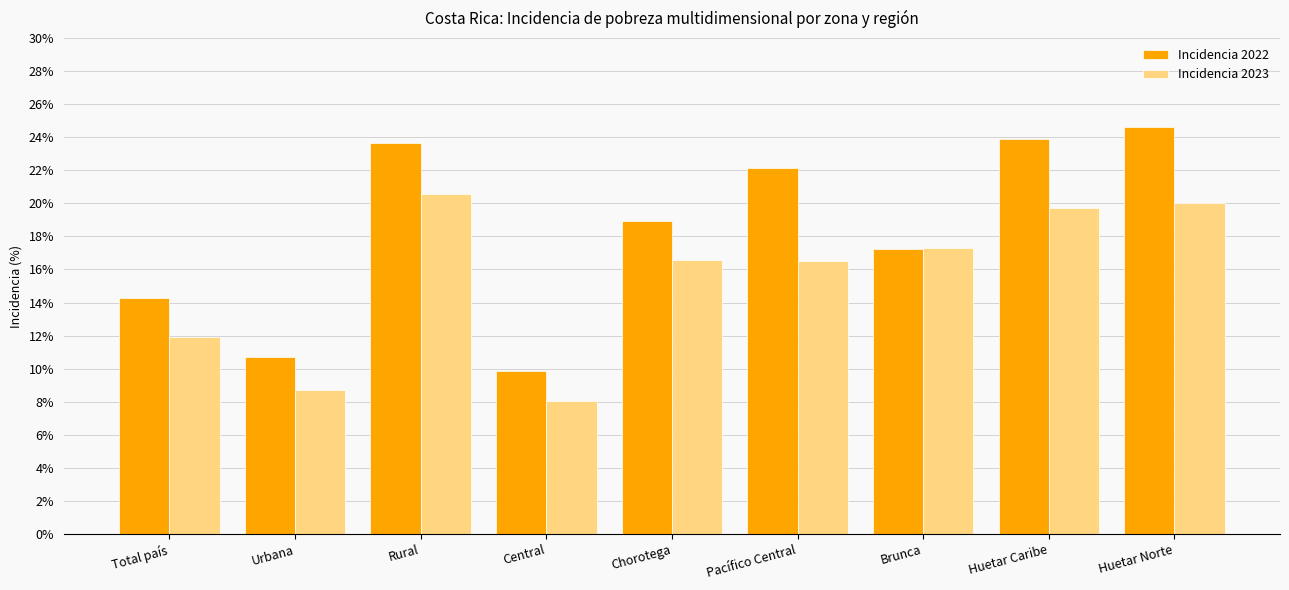

What is the label of the 4th bar from the right?

Pacífico Central